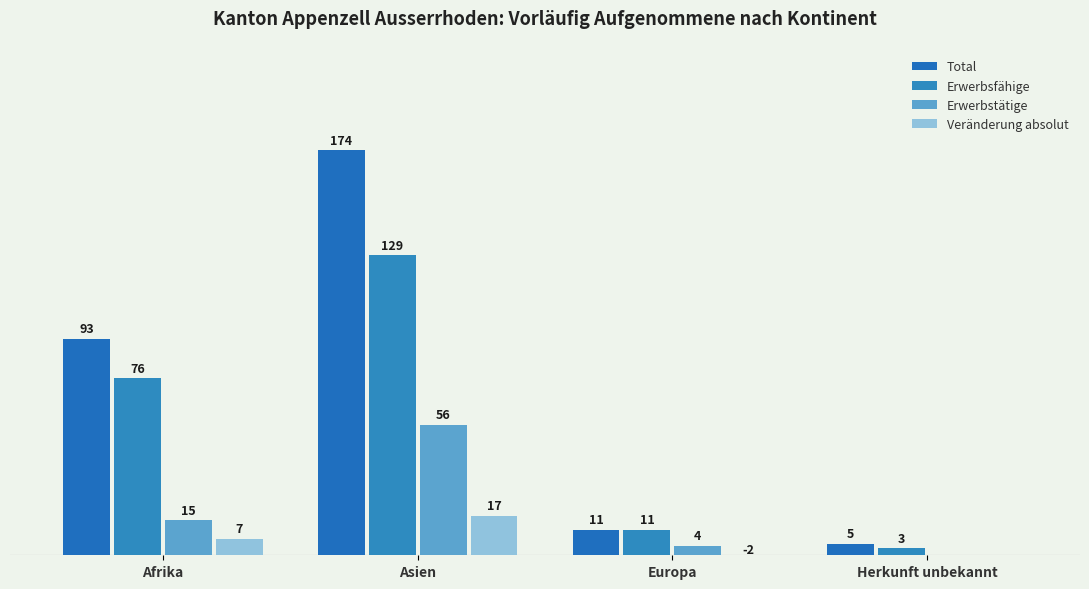

What is the spread (max minus min) of values at Europa?

13